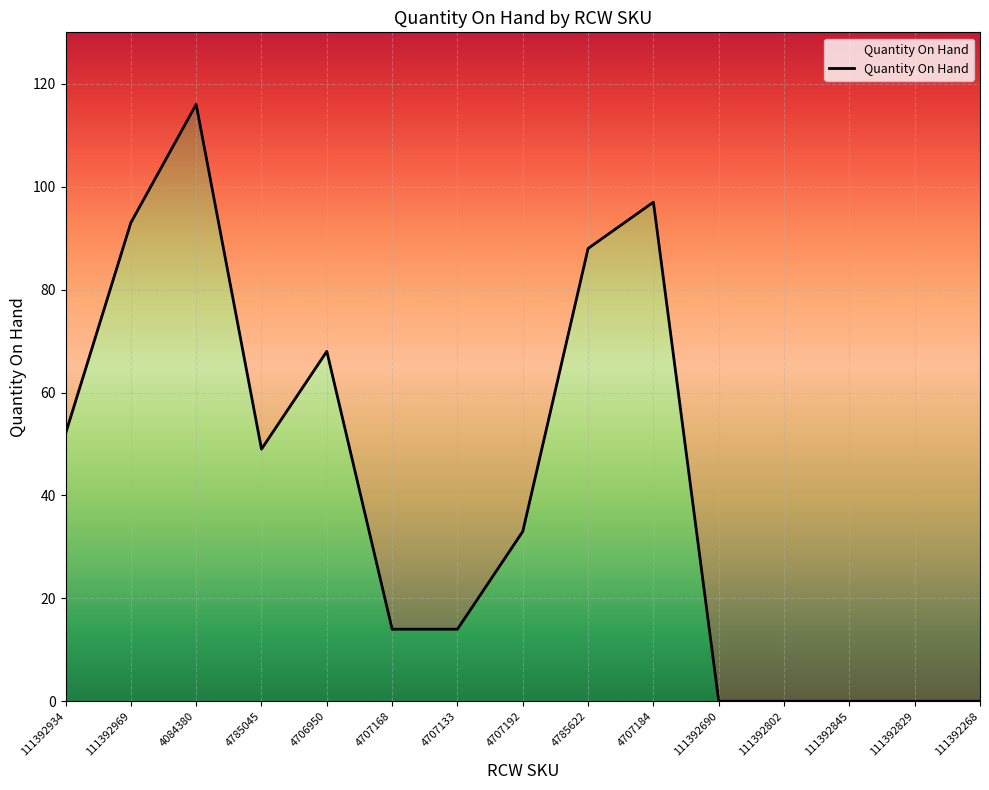

How many points are lower than both their immediate neighbors (excluding endpoints)?

1